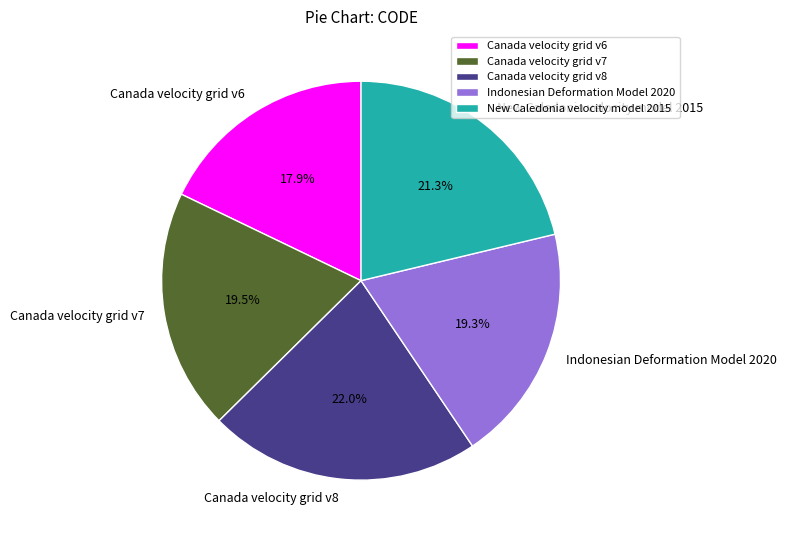

Is the sum of Canada velocity grid v8 and Canada velocity grid v7 greater than half?

No